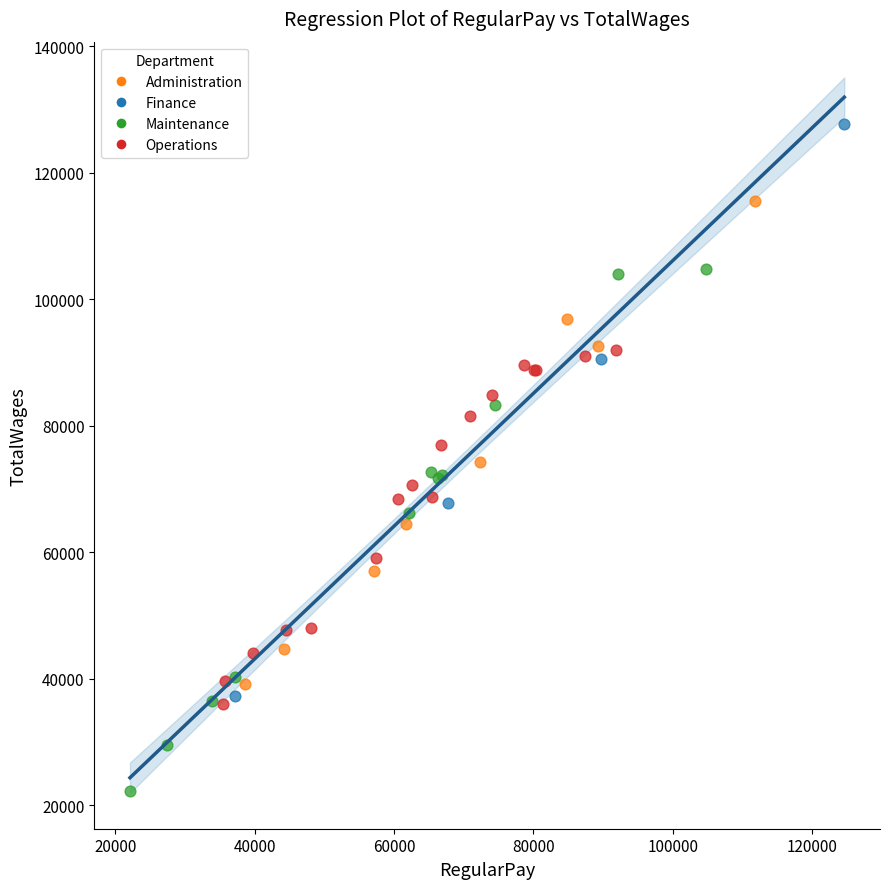

What are all the series names shown in the legend?

Administration, Finance, Maintenance, Operations